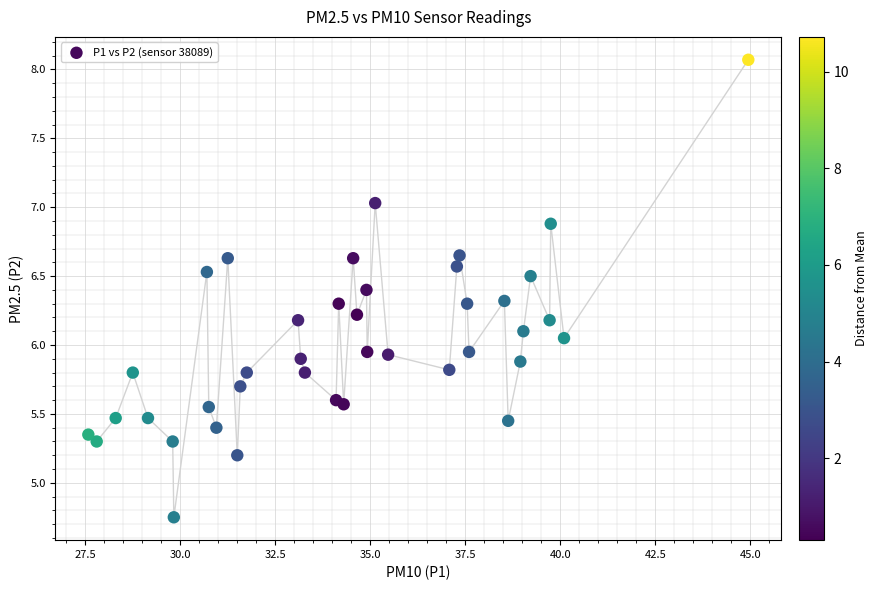

What is the range of X values (max minus min)?

17.4